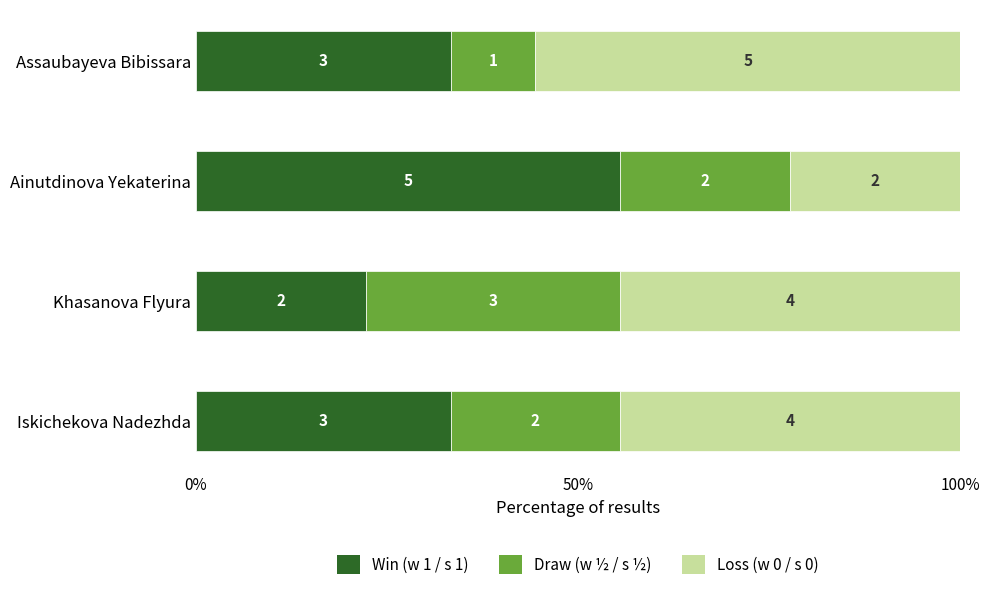

What are all the series names shown in the legend?

Win (w 1 / s 1), Draw (w ½ / s ½), Loss (w 0 / s 0)